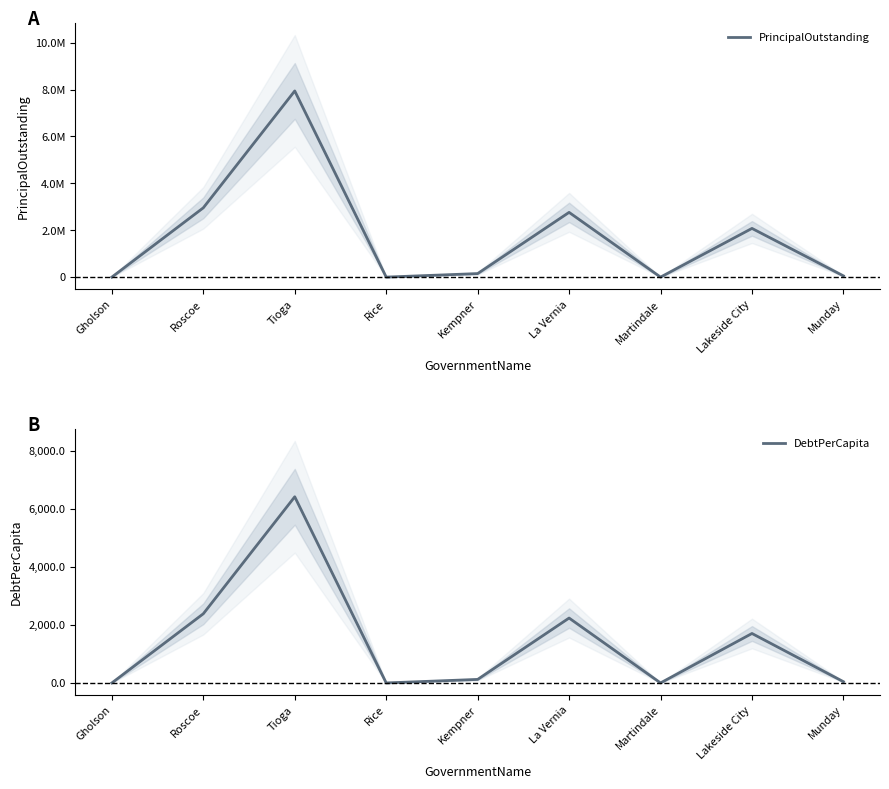

How many interior local valleys does the PrincipalOutstanding series have?

2